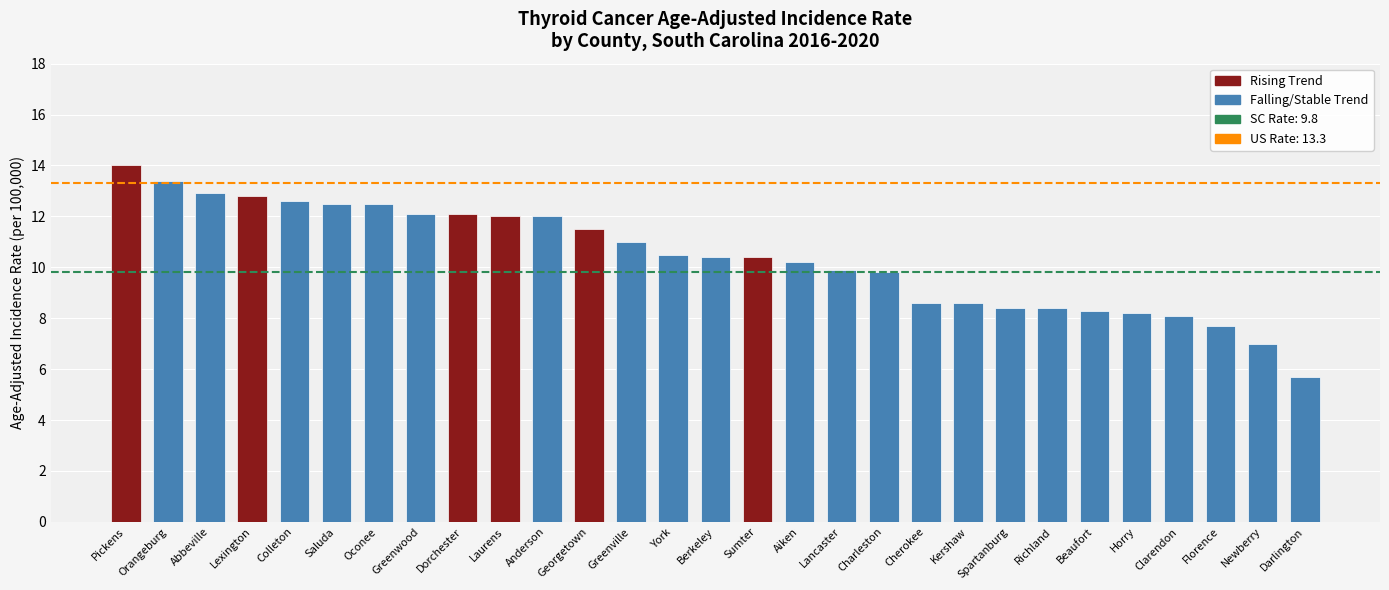

True or false: the data shows 16.6 at York.

False